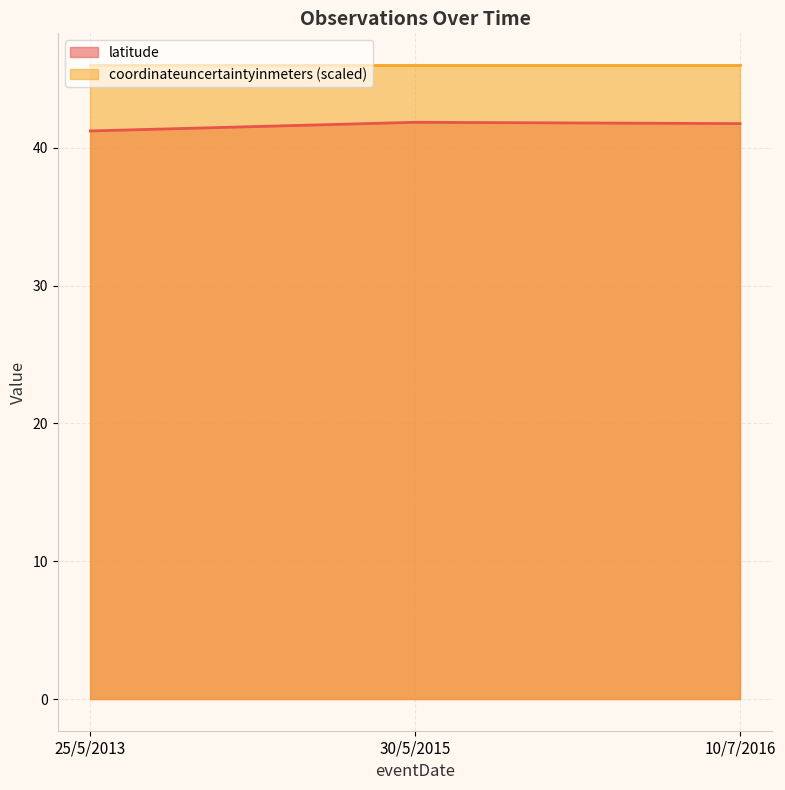

What is the label of the 2nd point from the right?

30/5/2015